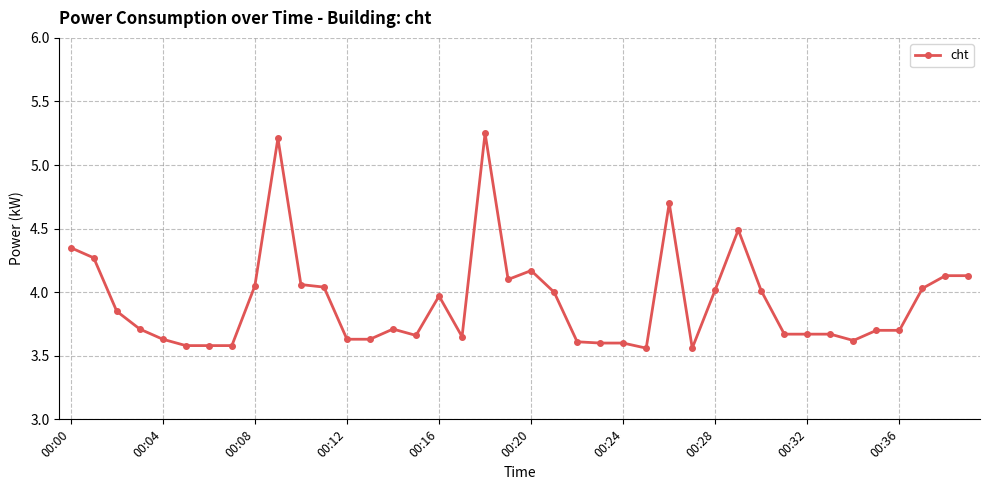

What is the sum of all values?

157.2